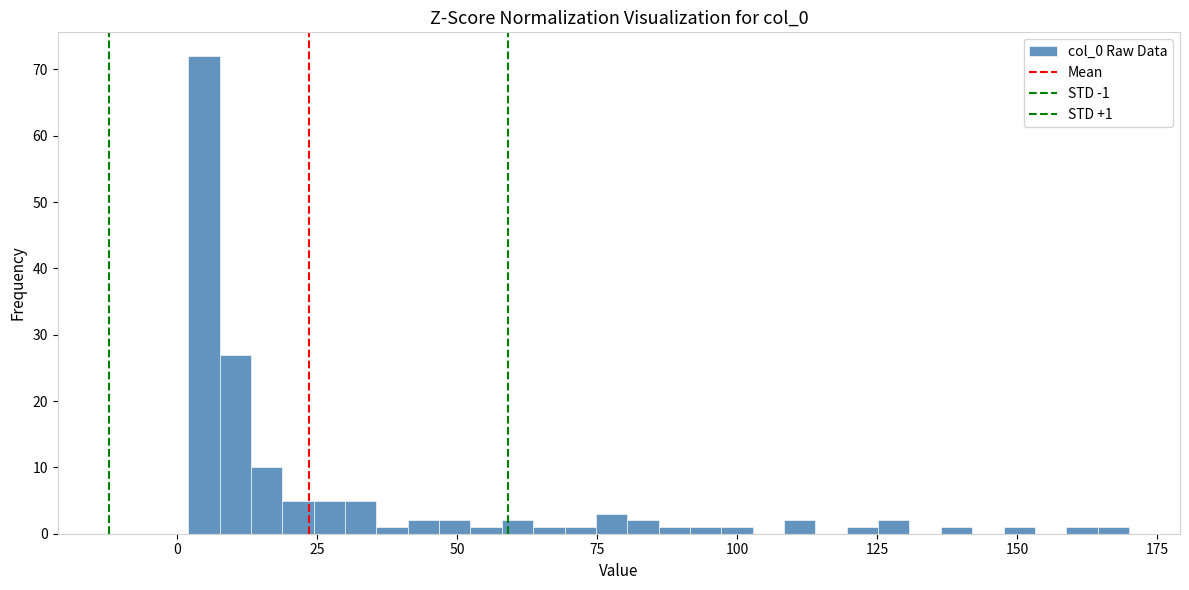

Read against the x-axis, roughly where is the centre of the tallest bar?

5